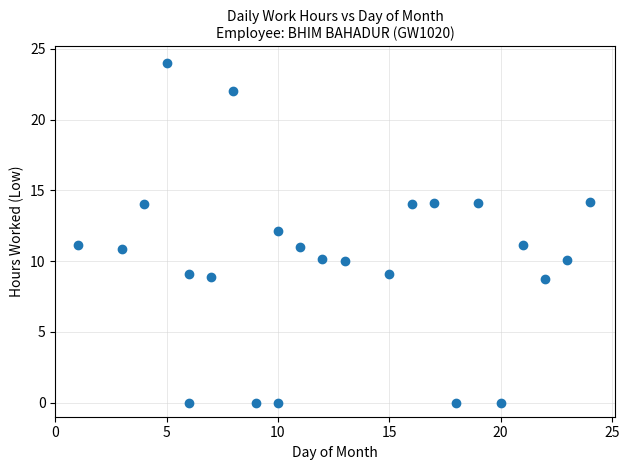

What is the range of X values (max minus min)?

23.0